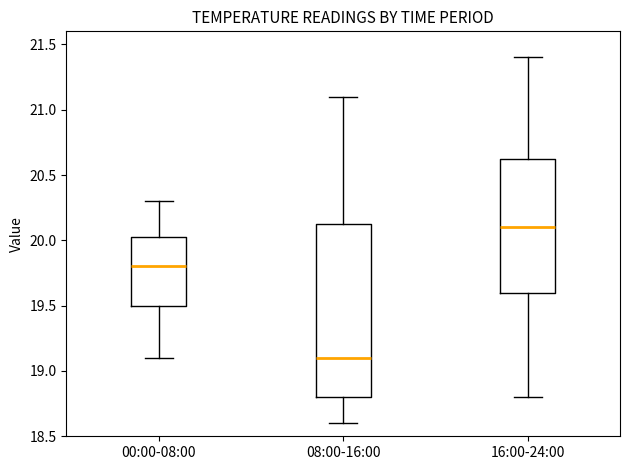

Comparing the boxes themselves (not the whiskers), which one is the tallest?

08:00-16:00